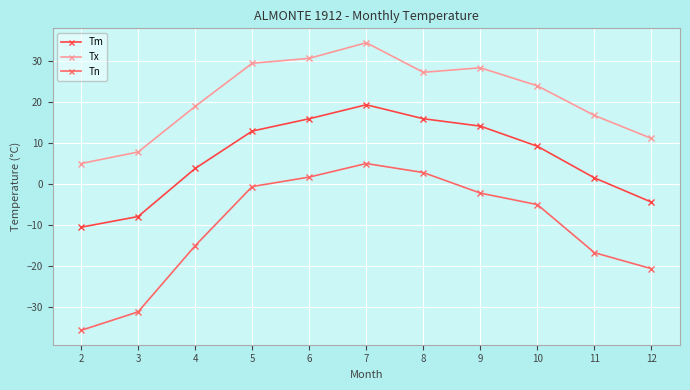

What is the difference between the highest and lowest values at 2?

40.6